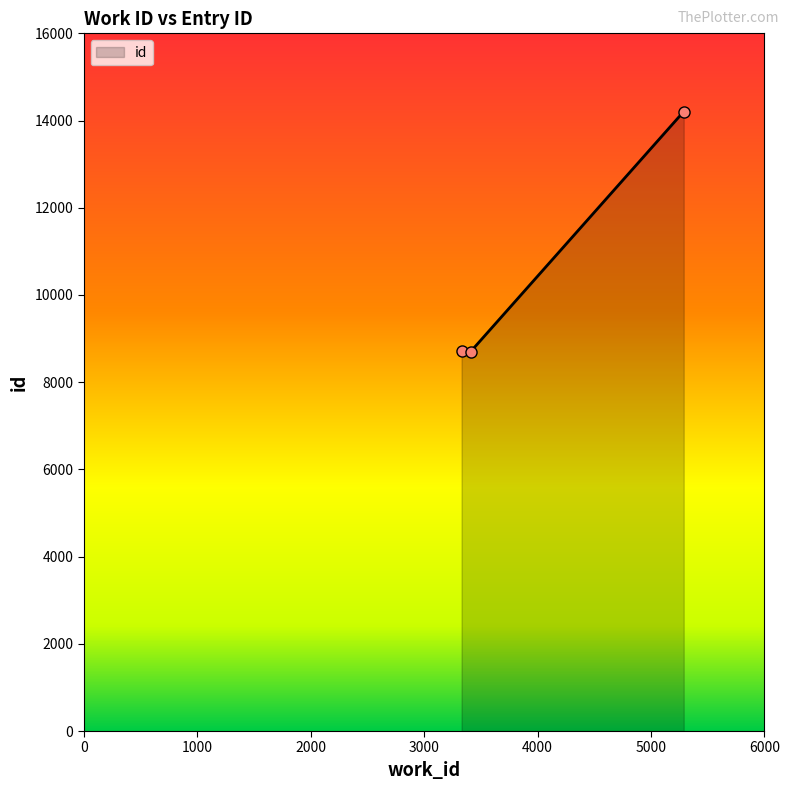

What is the greatest value displayed?

14206